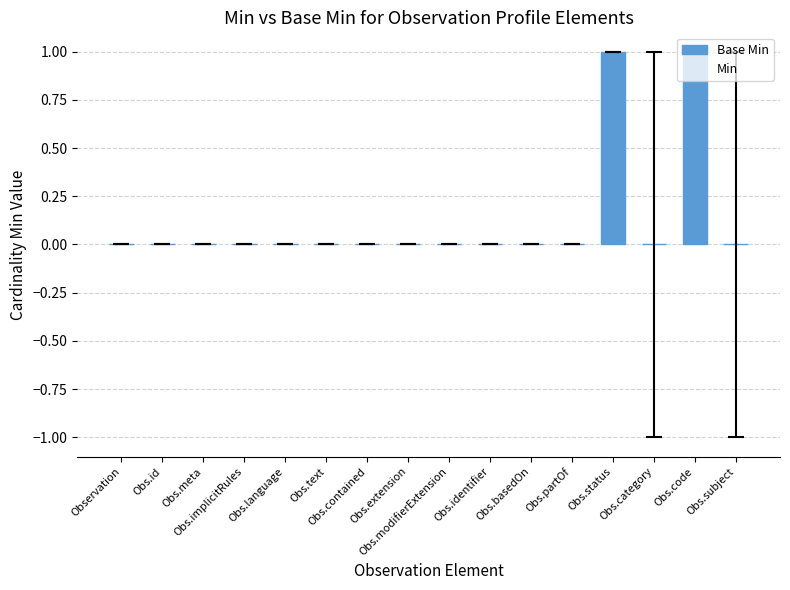

What is the label of the 1st bar from the right?

Obs.subject